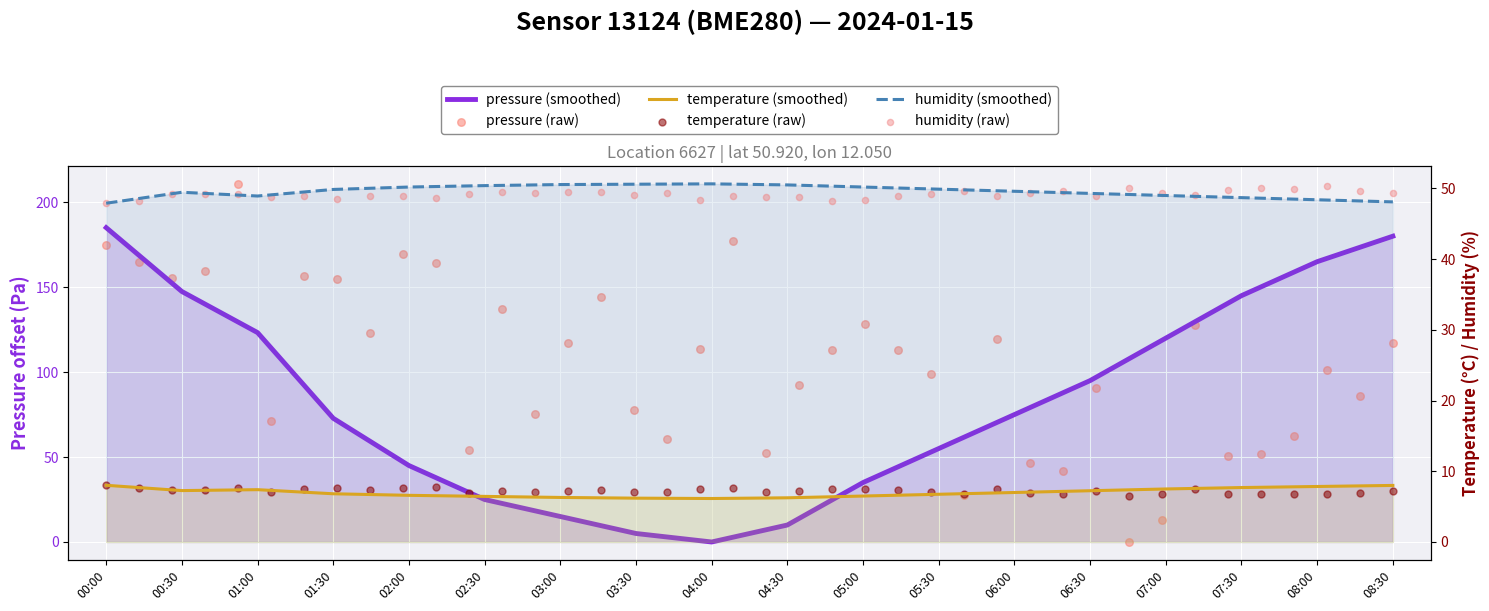

What are all the series names shown in the legend?

pressure, temperature, humidity